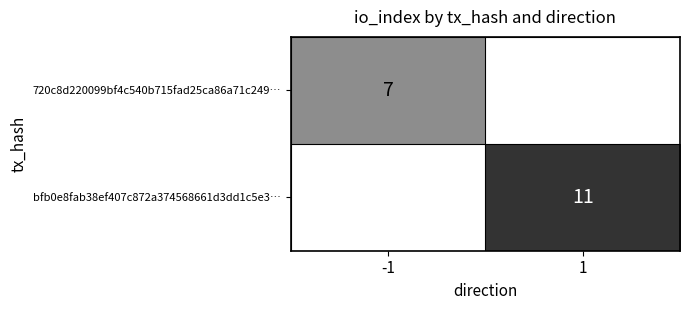

At which category is the sum across all series the highest?

1